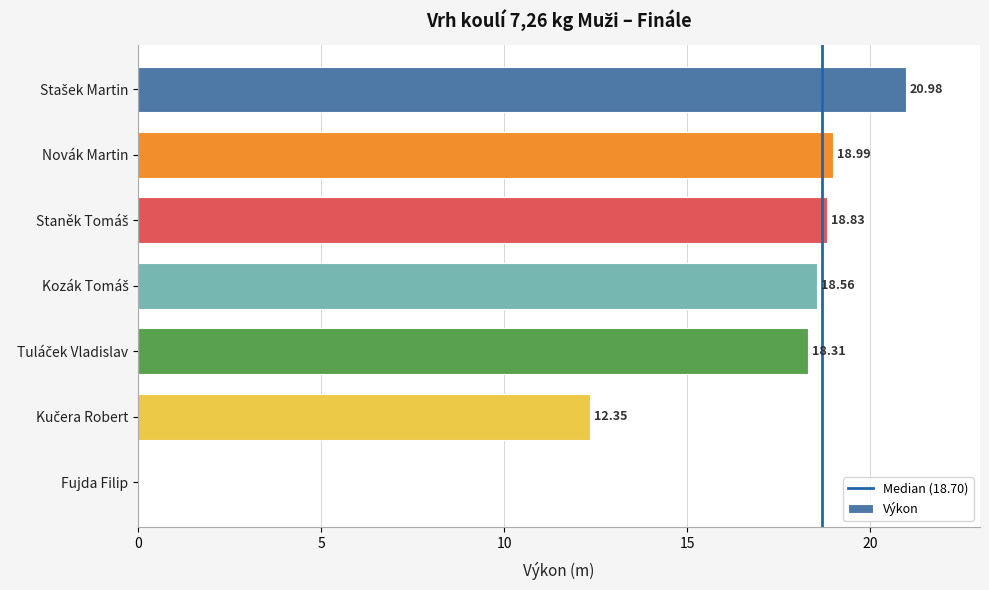

What is the sum of all values?

108.0